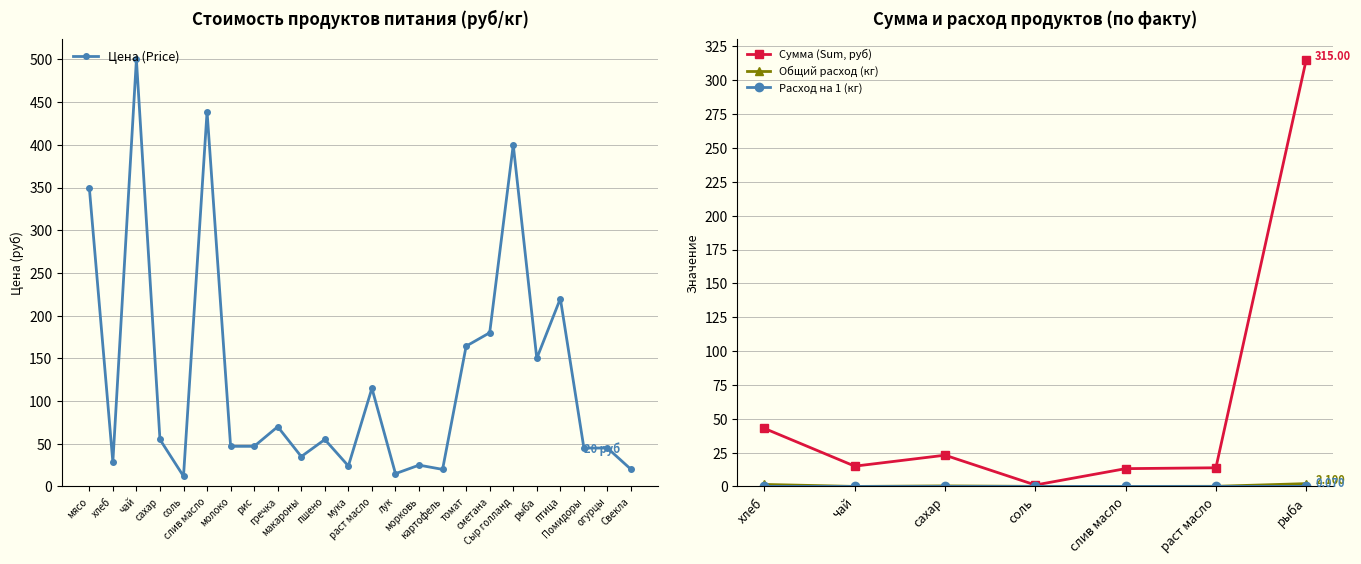

Where is the first local maximum for Расход на 1 (Per person)?

2